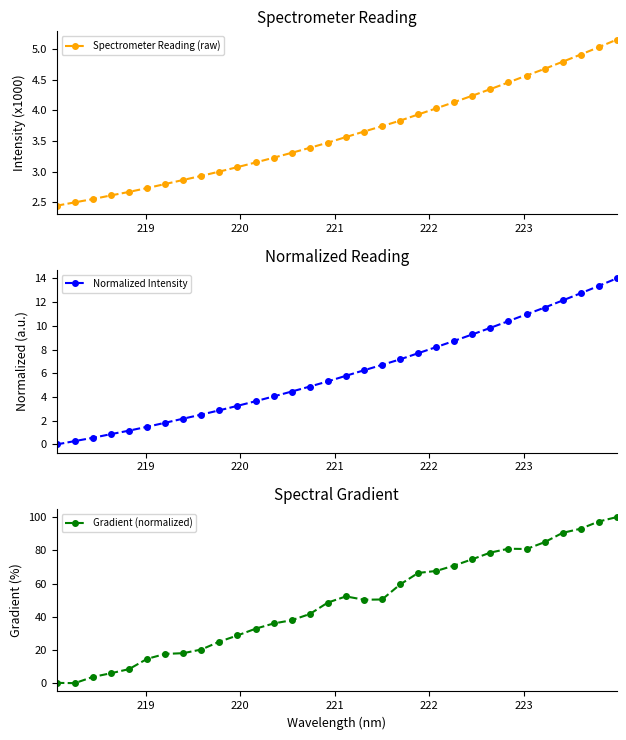

True or false: Normalized Intensity has more than 1 points higher than both neighbors.

False